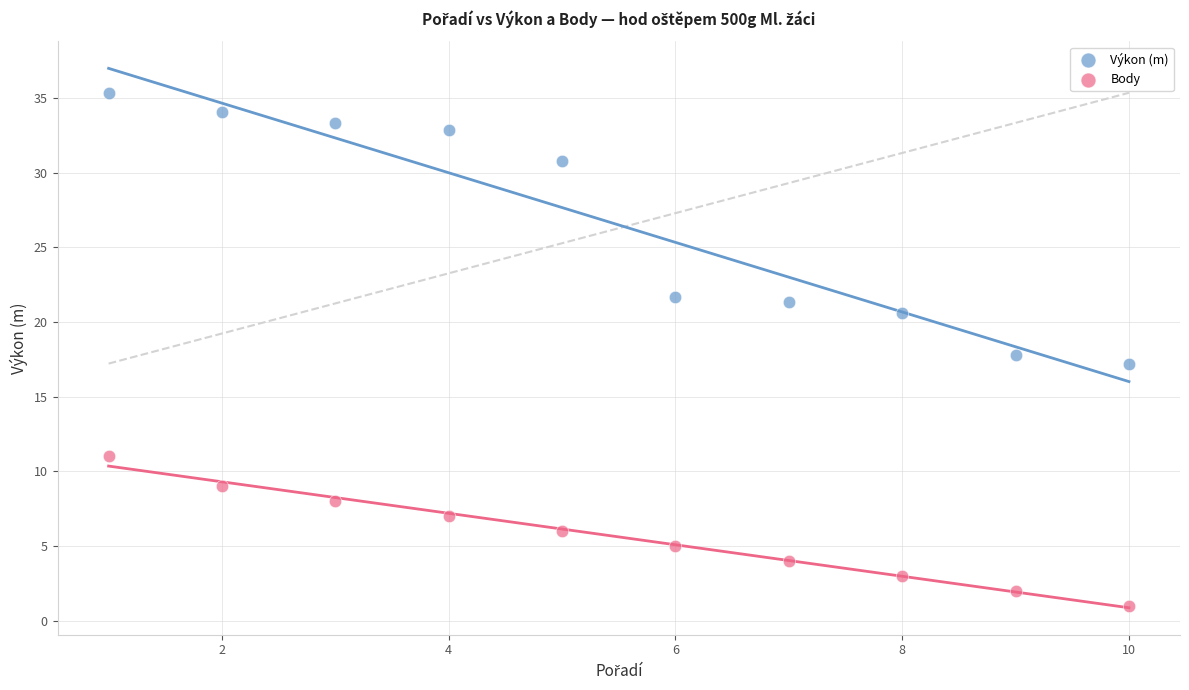

Which series reaches the minimum Y coordinate?

Body